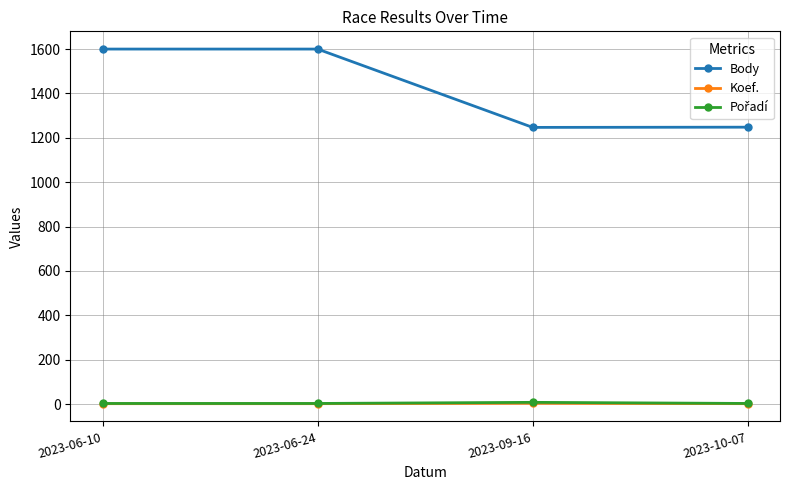

Which series has the largest range (max minus min)?

Body